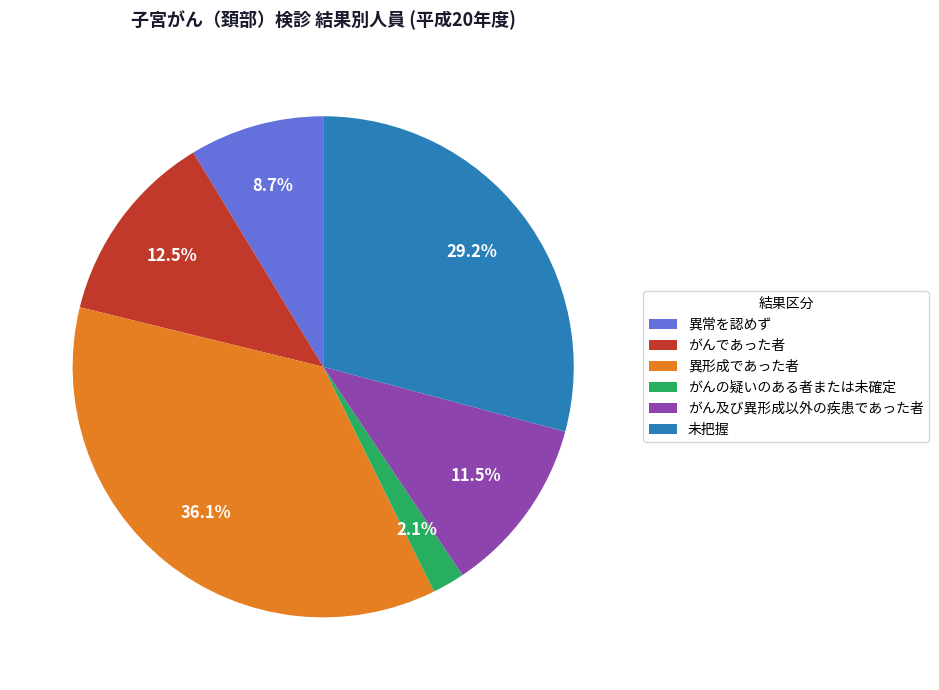

To the nearest percent, what is the difference between the largest and smallest slice percentages?

34%